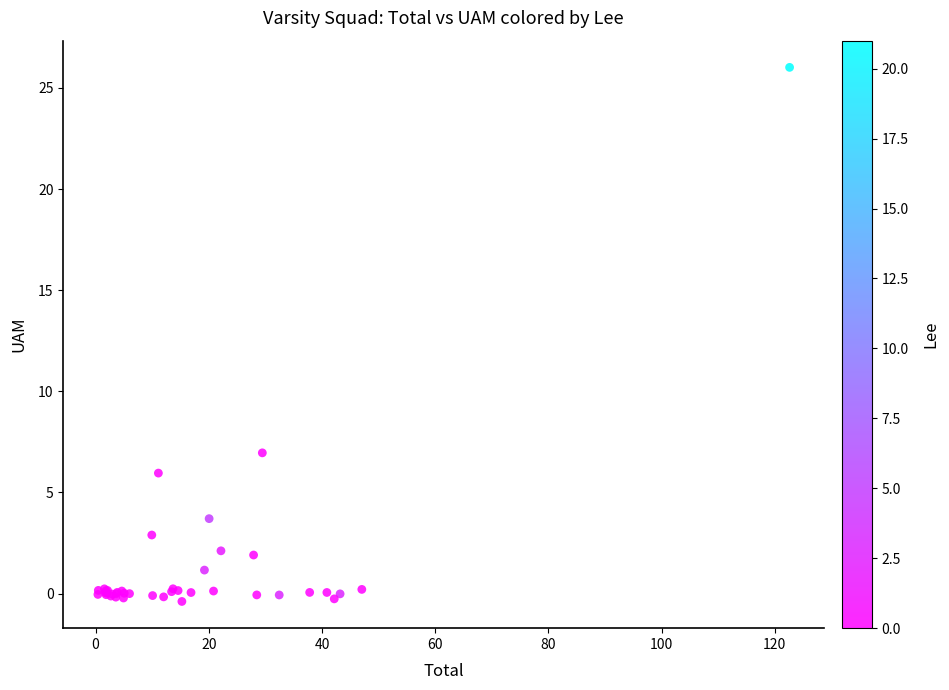

What Y value in the scatter plot is closest to 12?

7.0